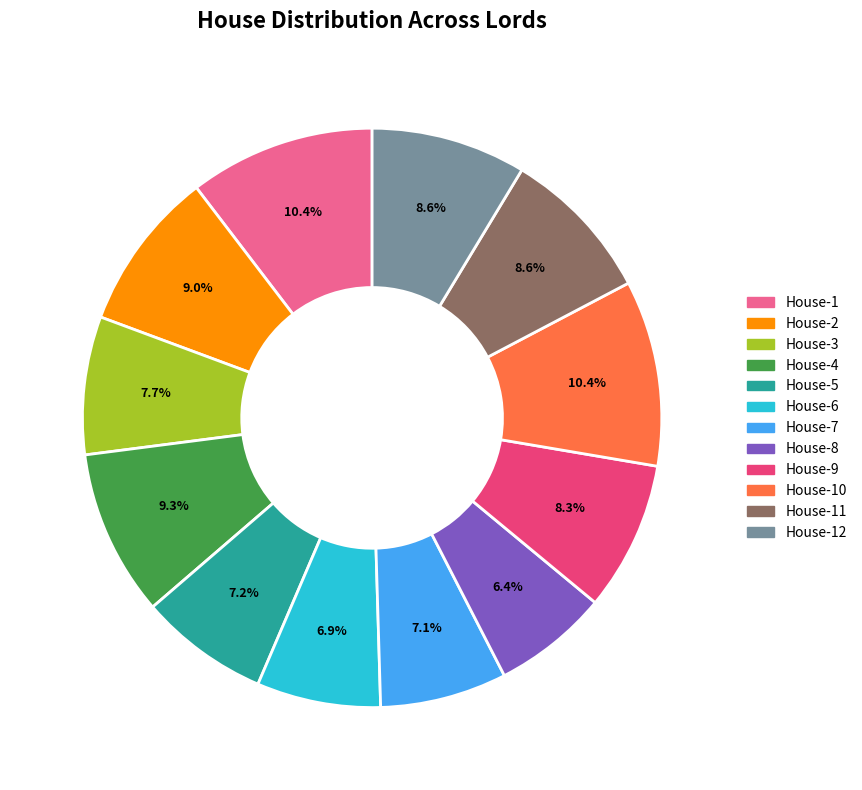

Is there a majority slice in this chart?

No